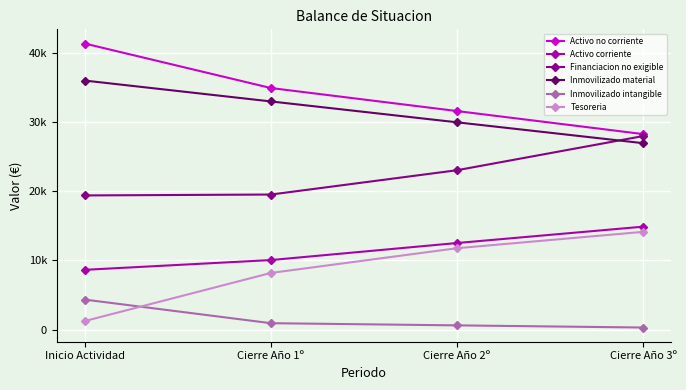

Is the value of Financiacion no exigible at Cierre Año 2º greater than the value of Activo corriente at Cierre Año 3º?

Yes